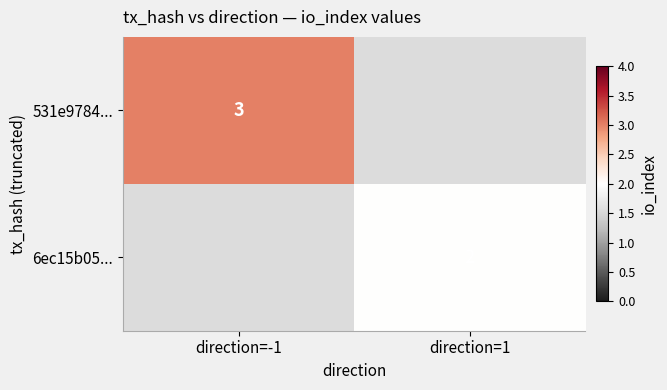

The value of 6ec15b05... at direction=1 is 2. True or false?

True